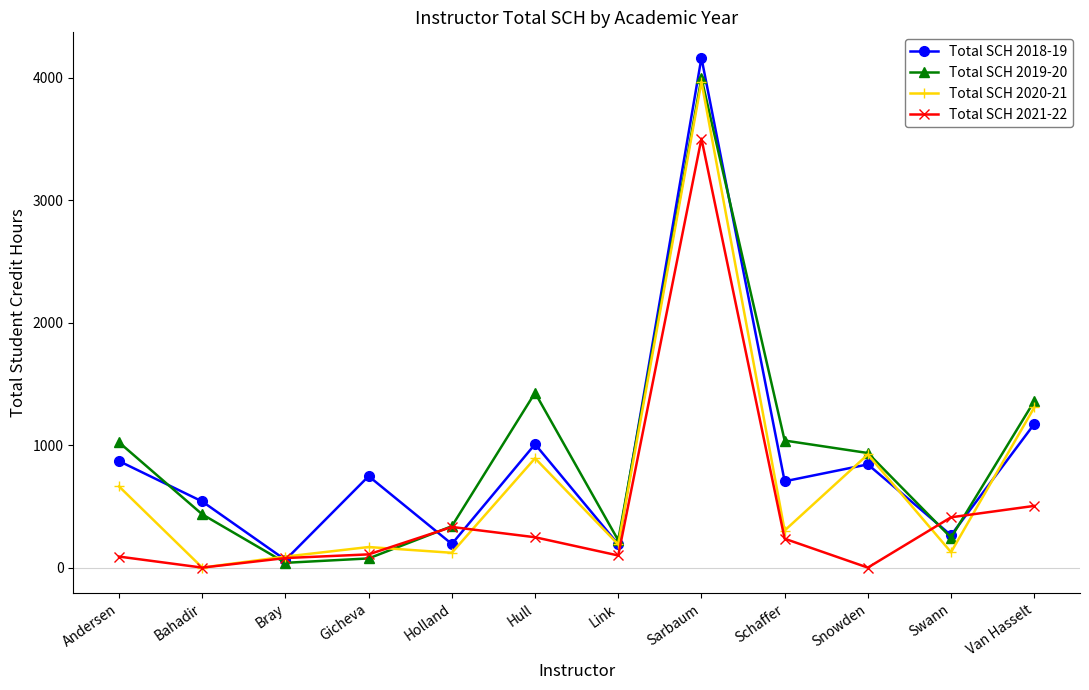

The value of Total SCH 2019-20 at Schaffer is 1038. True or false?

True